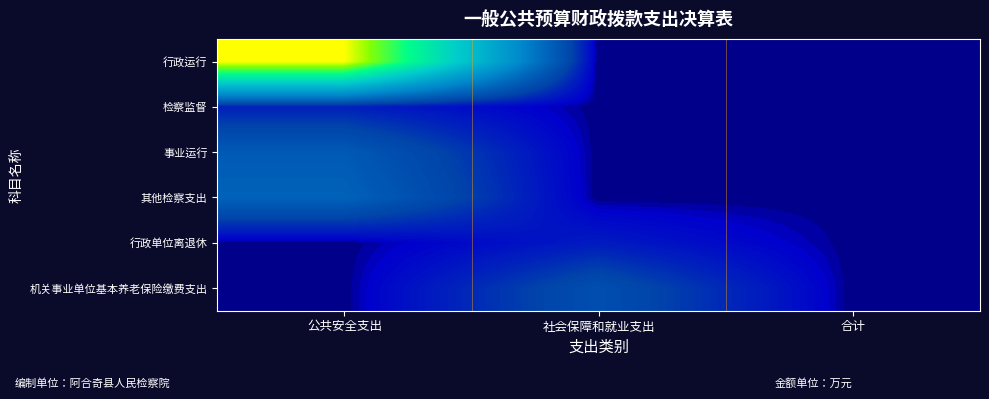

Between 社会保障和就业支出 and 公共安全支出, which is larger?

公共安全支出